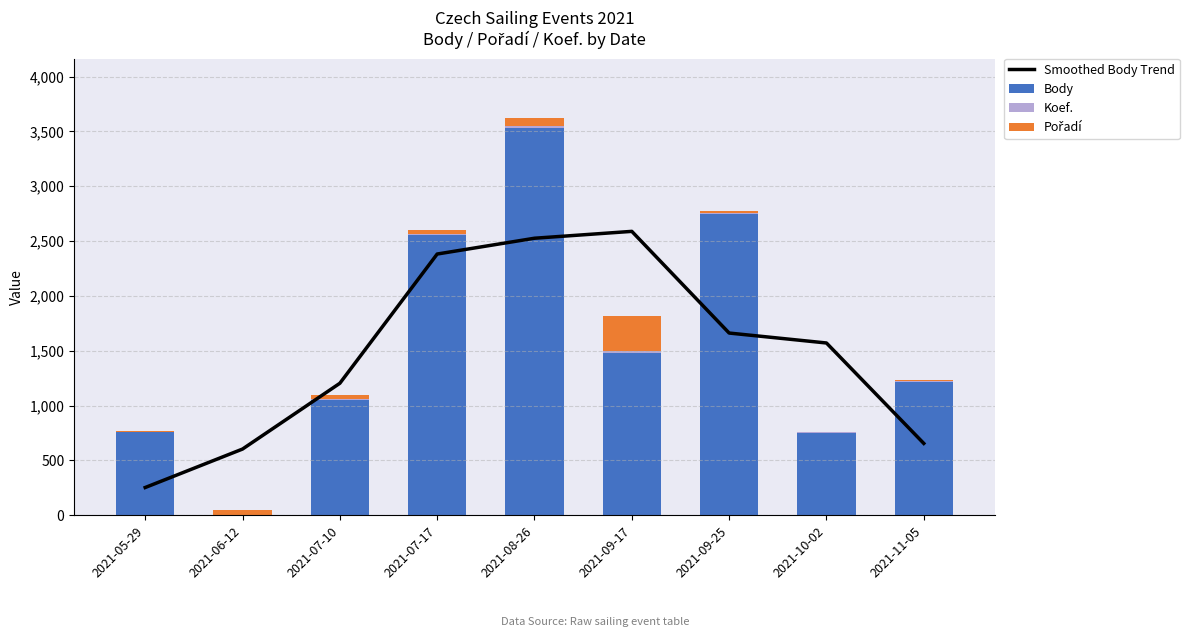

Reading left to right, transcribe all the data shown in this chart.

Smoothed Body Trend: 253.3	604.0	1203.7	2382.0	2526.0	2588.7	1661.7	1571.0	655.3
Body: 760.0	0.0	1052.0	2559.0	3535.0	1484.0	2747.0	754.0	1212.0
Koef.: 2.0	7.0	4.0	7.0	12.0	12.0	7.0	1.0	12.0
Pořadí: 10.0	38.0	42.0	31.0	73.0	317.0	23.0	2.0	11.0